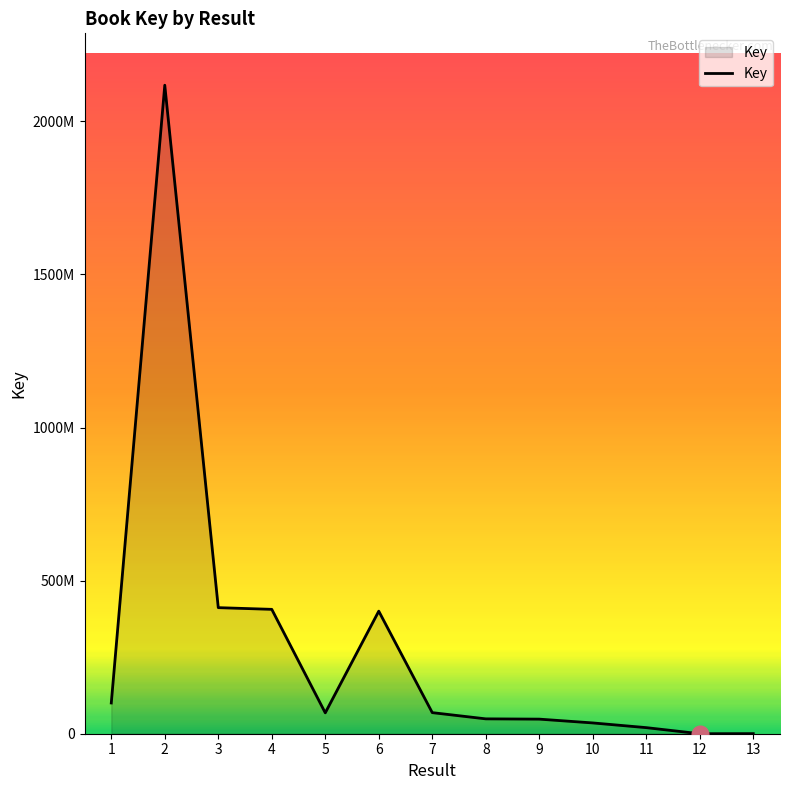

Where is the data nearest to the value 1058904536?

3